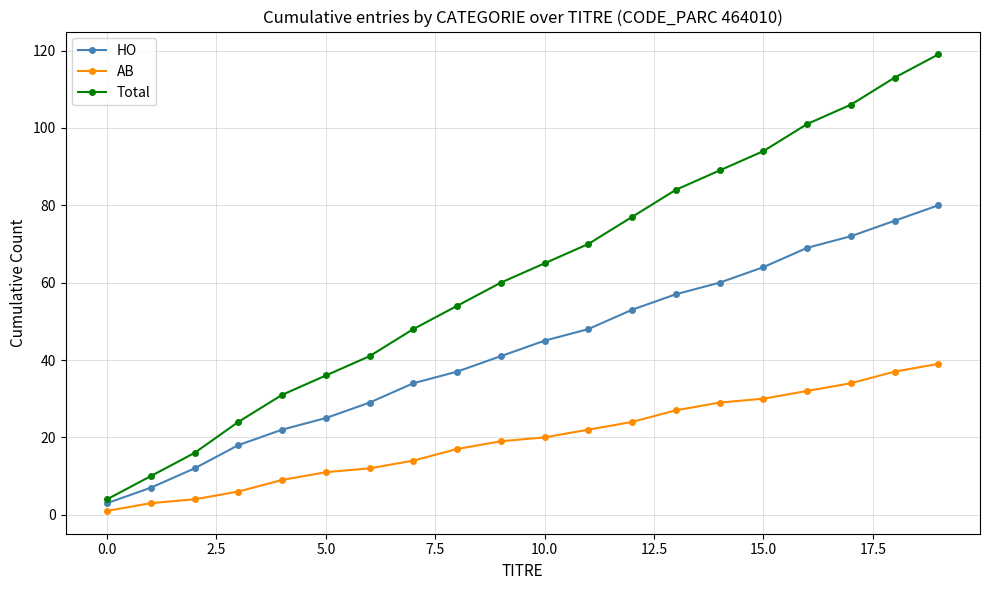

Reading left to right, extract all data points from this chart.

HO: 3	7	12	18	22	25	29	34	37	41	45	48	53	57	60	64	69	72	76	80
AB: 1	3	4	6	9	11	12	14	17	19	20	22	24	27	29	30	32	34	37	39
Total: 4	10	16	24	31	36	41	48	54	60	65	70	77	84	89	94	101	106	113	119